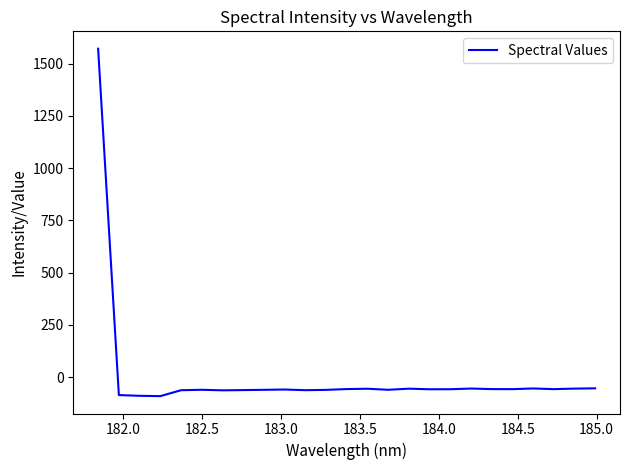

What is the maximum value shown in the chart?

1571.9